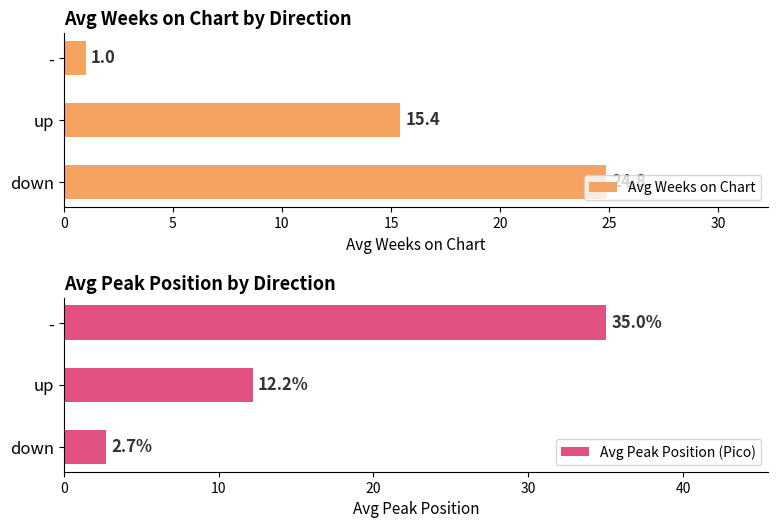

Which series has the largest total across all categories?

Avg Peak Position (Pico)